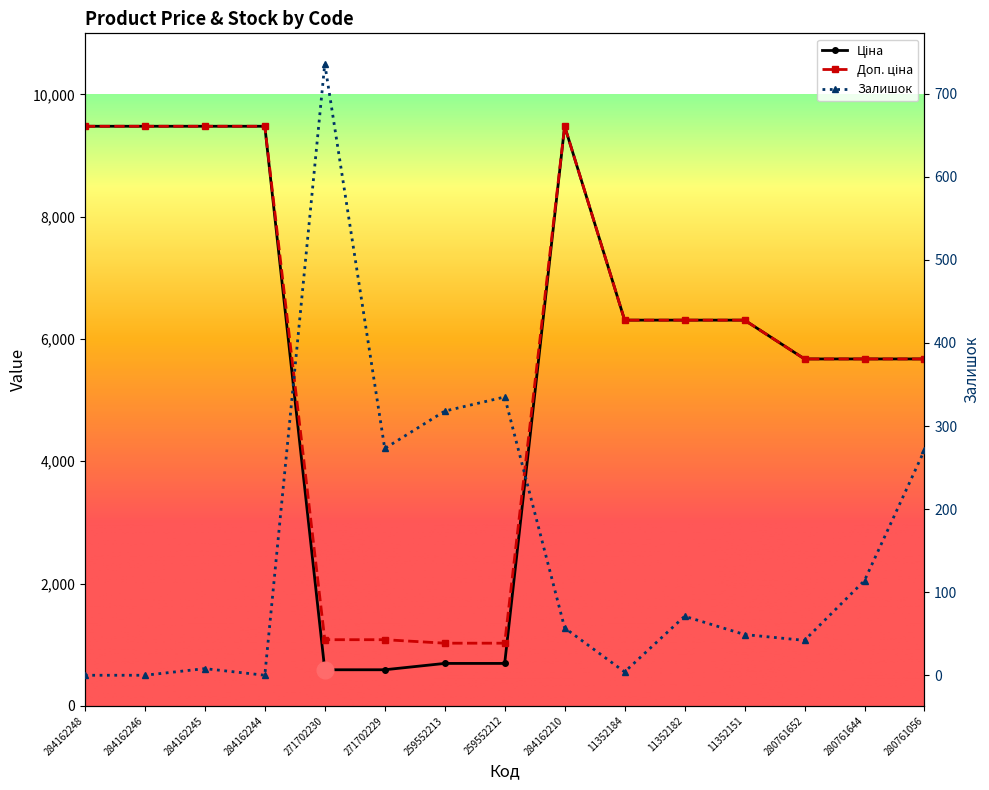

Reading left to right, list all the values displayed in this chart.

Ціна: 284162248=9480.1	284162246=9480.1	284162245=9480.1	284162244=9480.1	271702230=589.9	271702229=589.9	259552213=693.7	259552212=693.7	284162210=9480.1	11352184=6308.8	11352182=6308.8	11352151=6308.8	280761652=5673.8	280761644=5673.8	280761056=5673.8
Доп. ціна: 284162248=9480.1	284162246=9480.1	284162245=9480.1	284162244=9480.1	271702230=1081.7	271702229=1081.7	259552213=1024.6	259552212=1024.6	284162210=9480.1	11352184=6308.8	11352182=6308.8	11352151=6308.8	280761652=5673.8	280761644=5673.8	280761056=5673.8
Залишок: 284162248=0.0	284162246=0.0	284162245=8.0	284162244=0.0	271702230=736.0	271702229=273.0	259552213=318.0	259552212=335.0	284162210=57.0	11352184=4.0	11352182=71.0	11352151=49.0	280761652=42.0	280761644=114.0	280761056=271.0